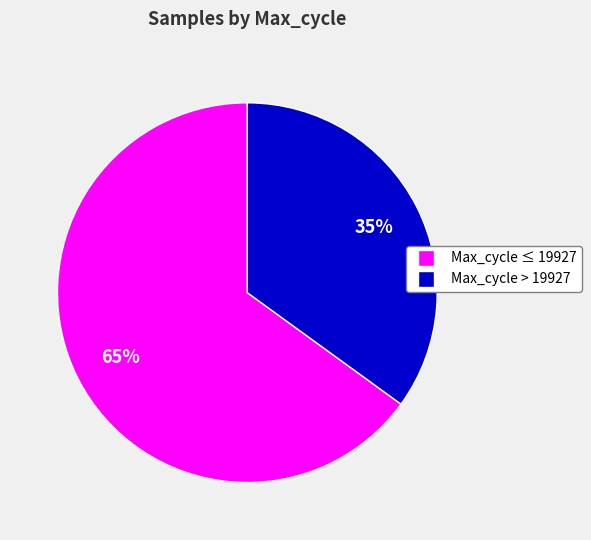

Does any single category account for the majority?

Yes